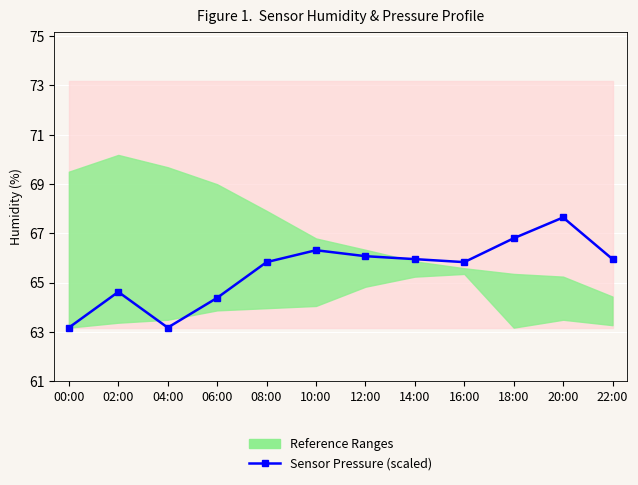

How many lines are shown in the chart?

1